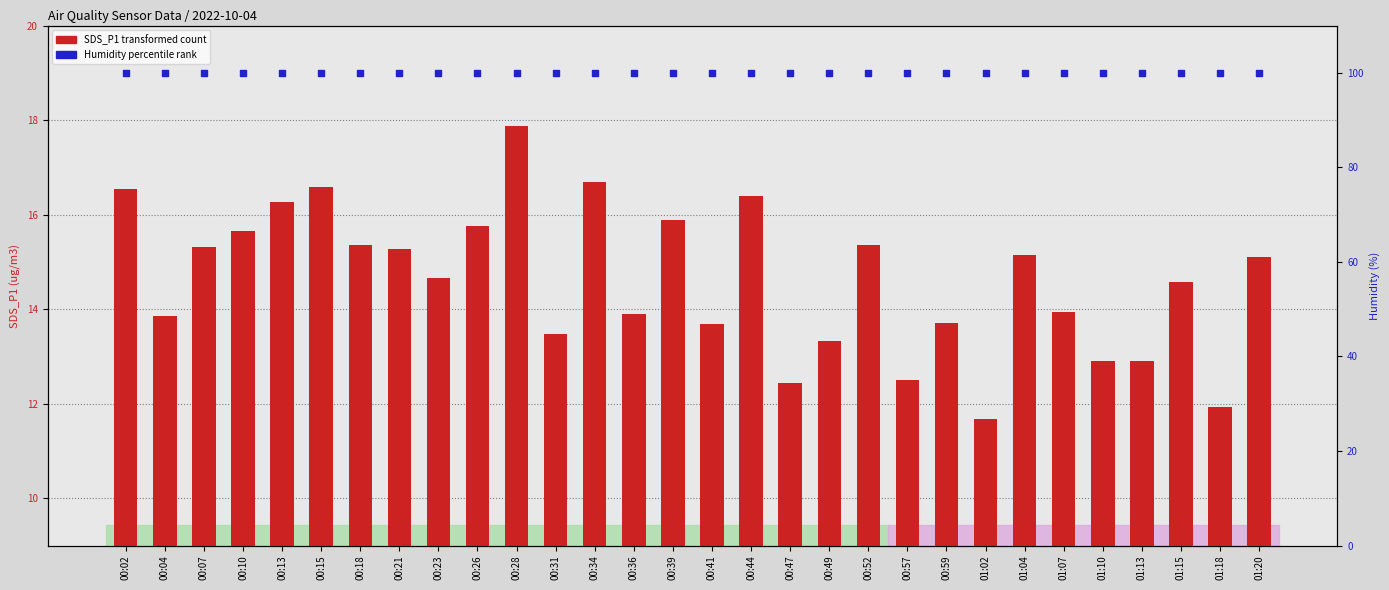

Which series contains the lowest Y value?

SDS_P1 (transformed count)